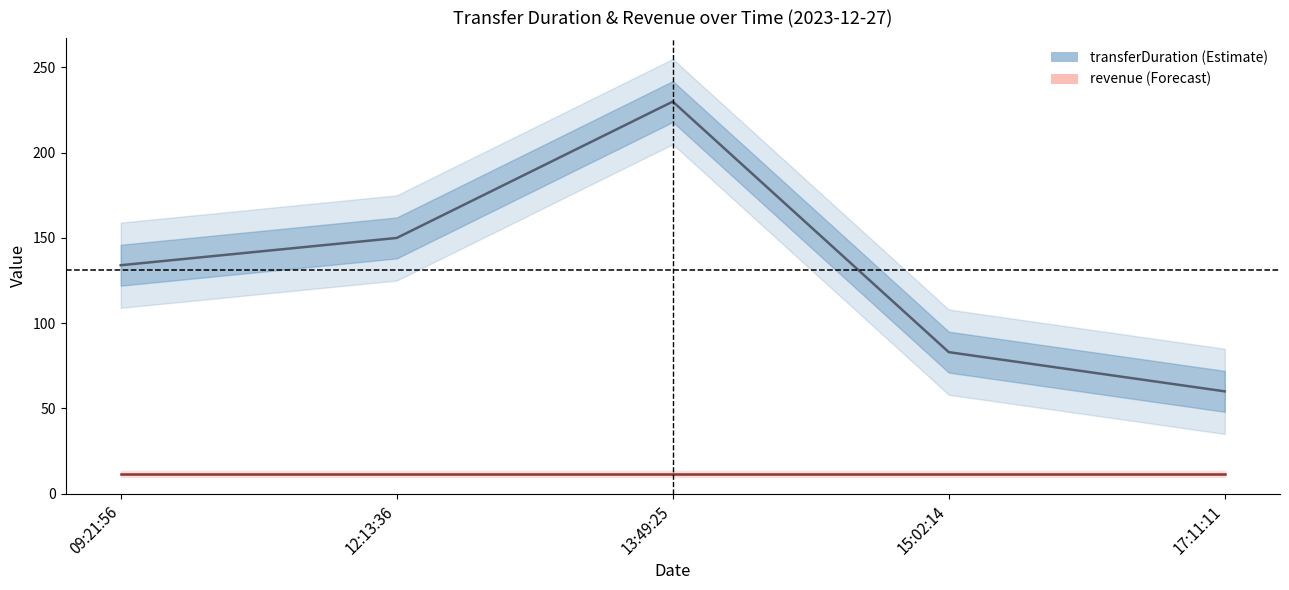

What is the sum of all revenue values?

57.5